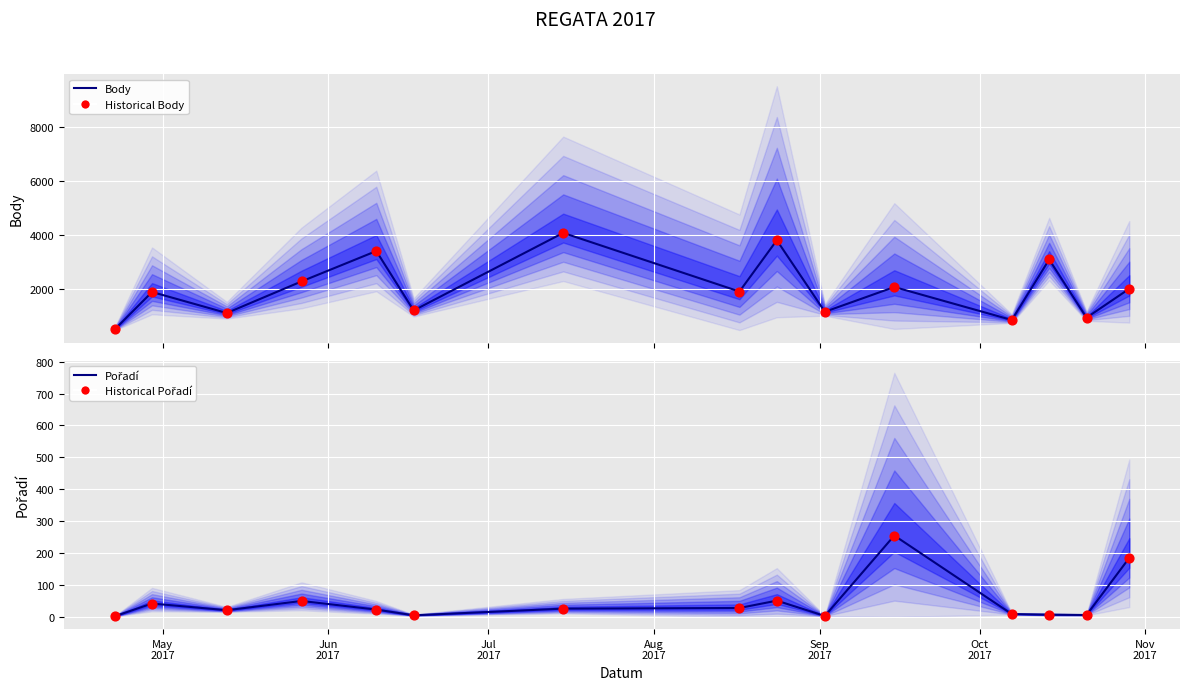

Which series has the largest total across all categories?

Body (line)